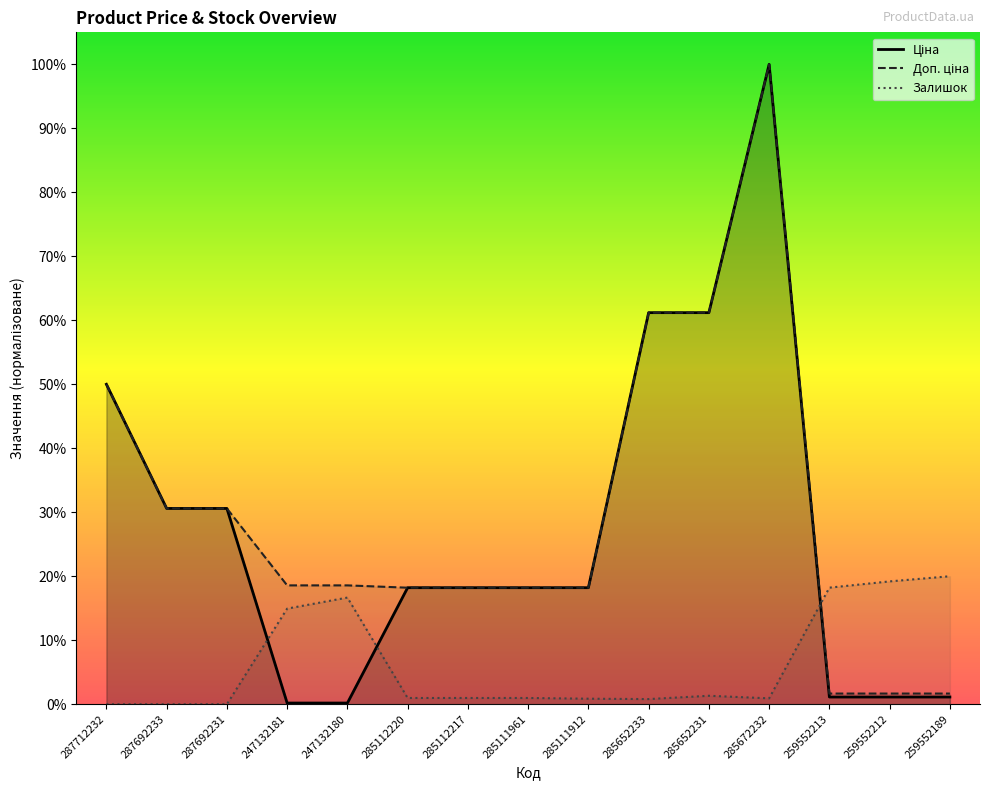

What are all the series names shown in the legend?

Ціна, Доп. ціна, Залишок